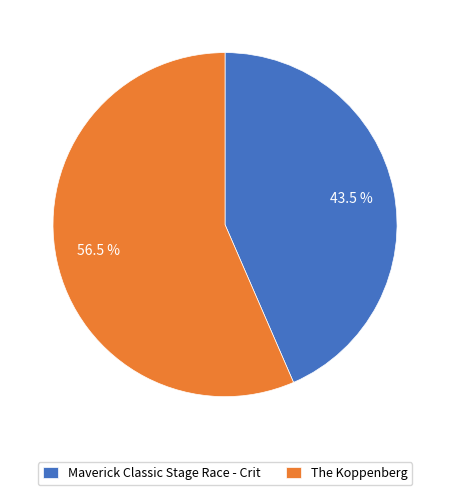

Count the number of slices in the pie.

2